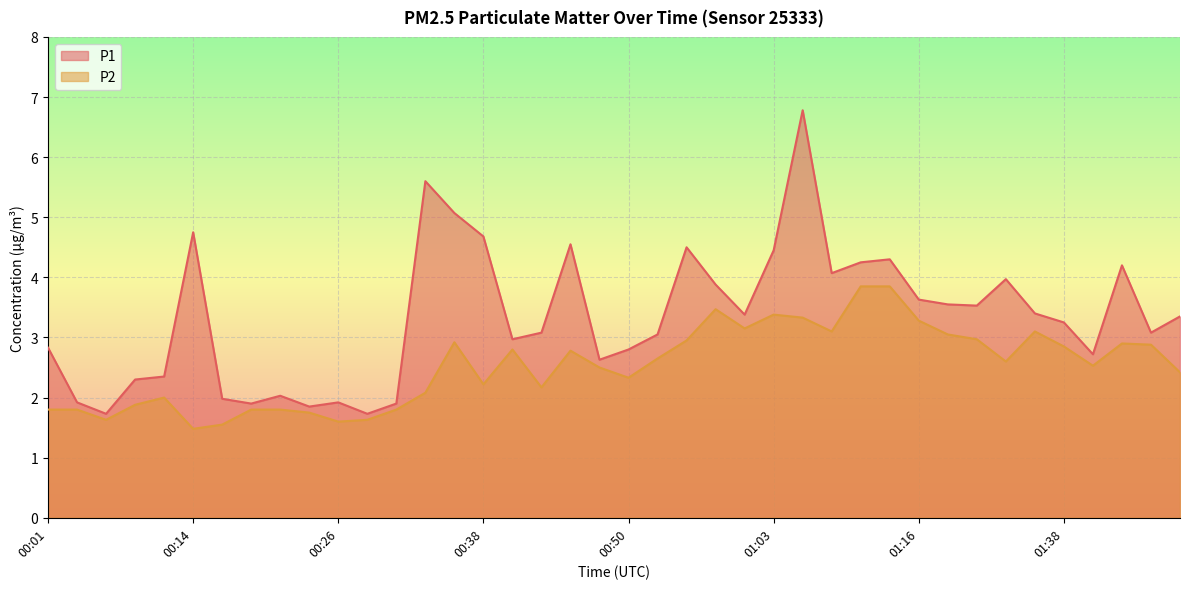

True or false: P1 has a value of 3.4 at 00:04.

False